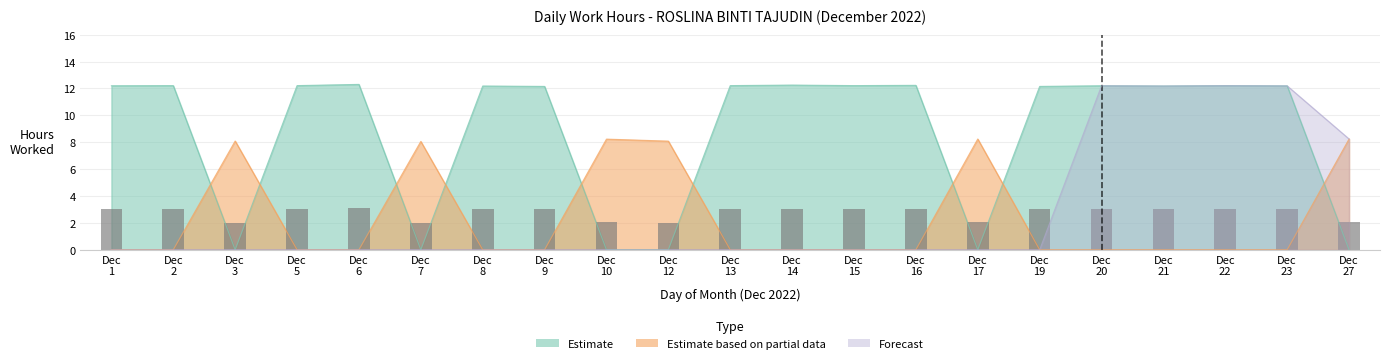

Reading left to right, what are all the values shown in this chart?

3.0	3.1	2.0	3.1	3.1	2.0	3.0	3.0	2.1	2.0	3.1	3.1	3.1	3.1	2.1	3.0	3.0	3.0	3.1	3.0	2.1